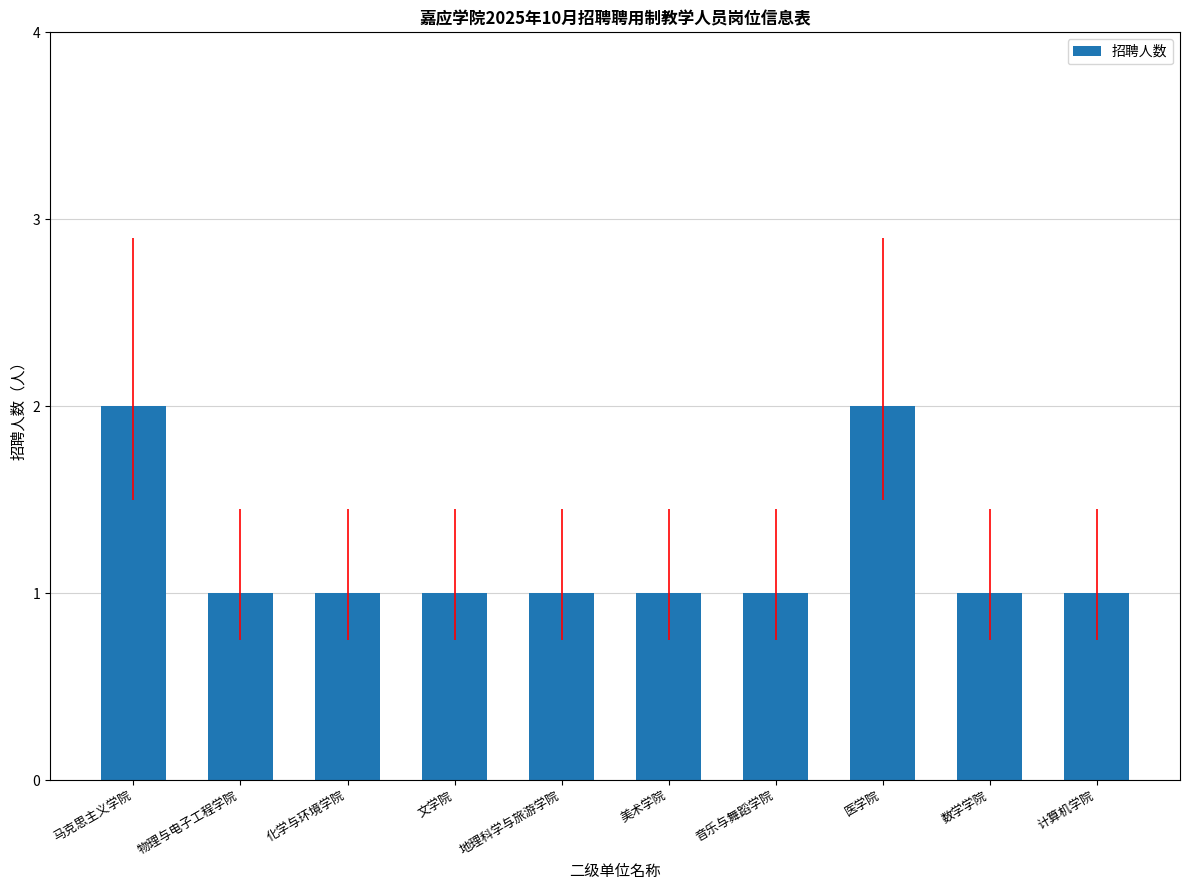

What is the difference between the maximum and second lowest values?

1